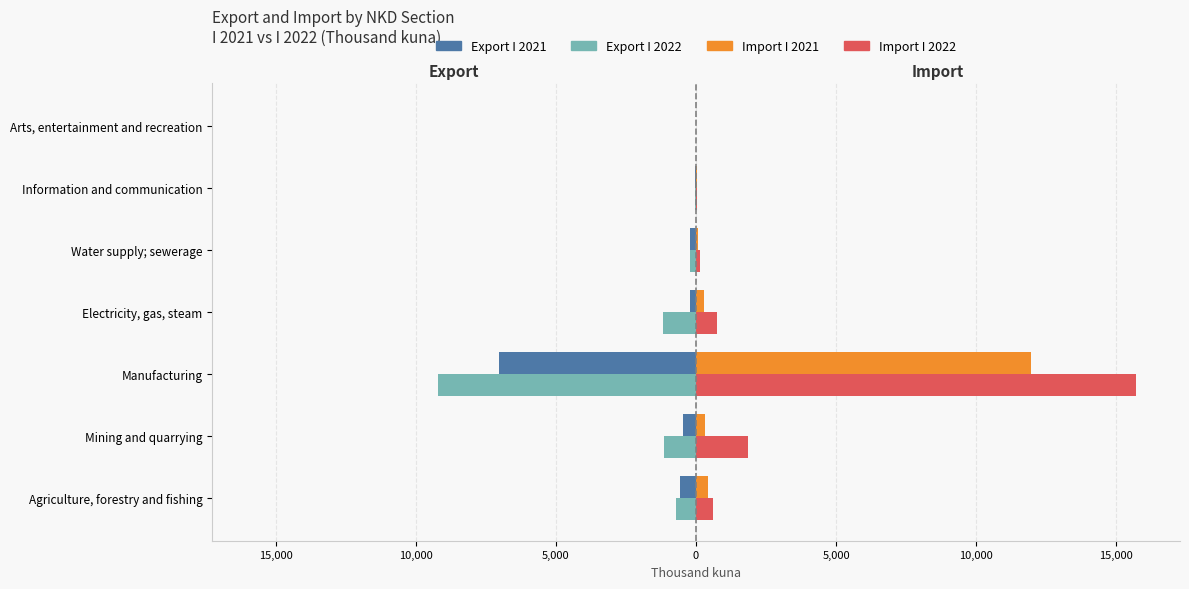

What are all the series names shown in the legend?

Export I 2021, Export I 2022, Import I 2021, Import I 2022